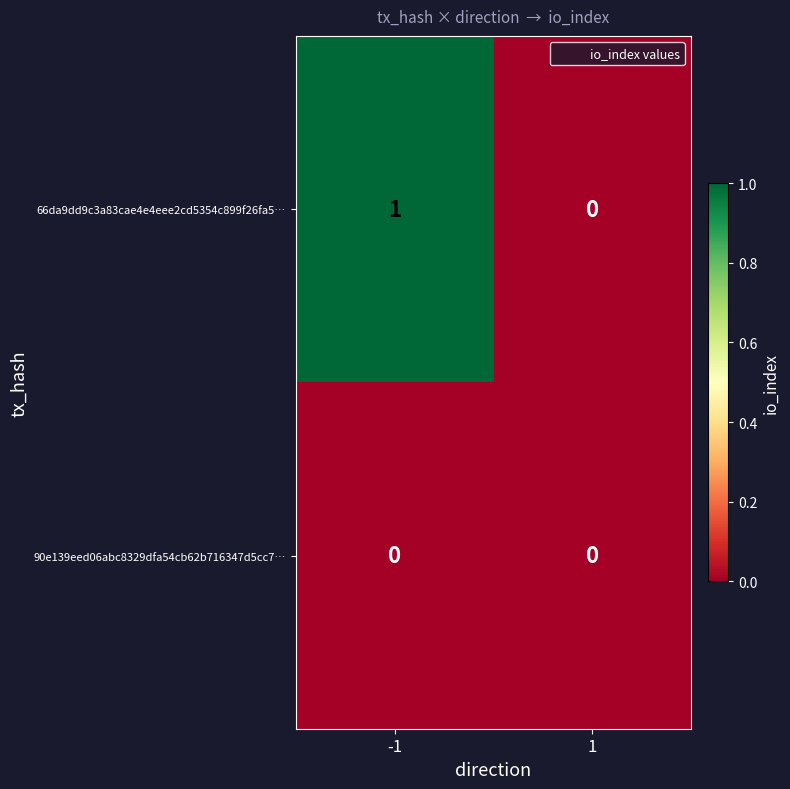

True or false: 90e139eed06abc8329dfa54cb62b716347d5cc7… has a value of 0 at 1.

True